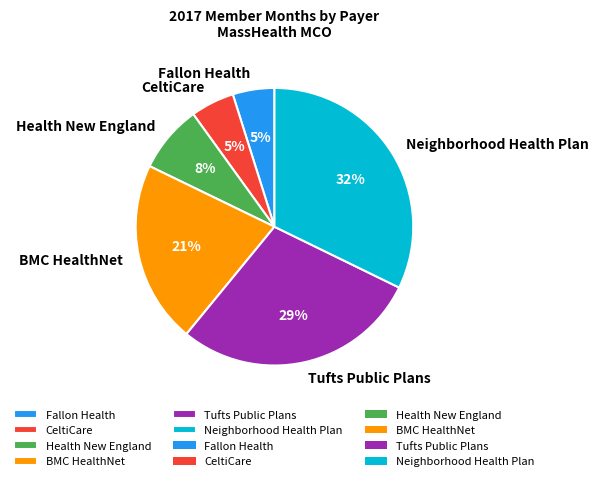

Count the number of slices in the pie.

6